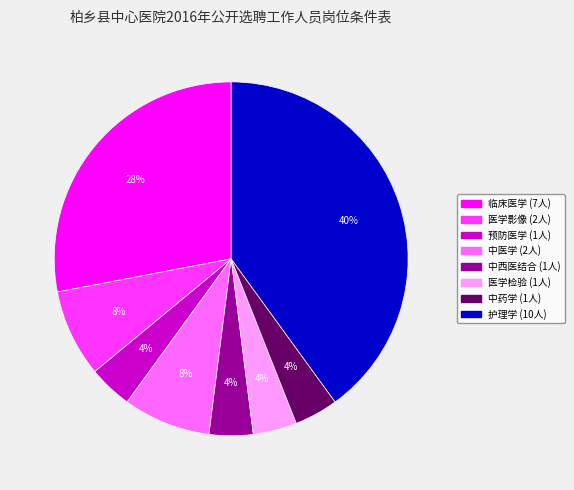

How many slices are in this pie chart?

8